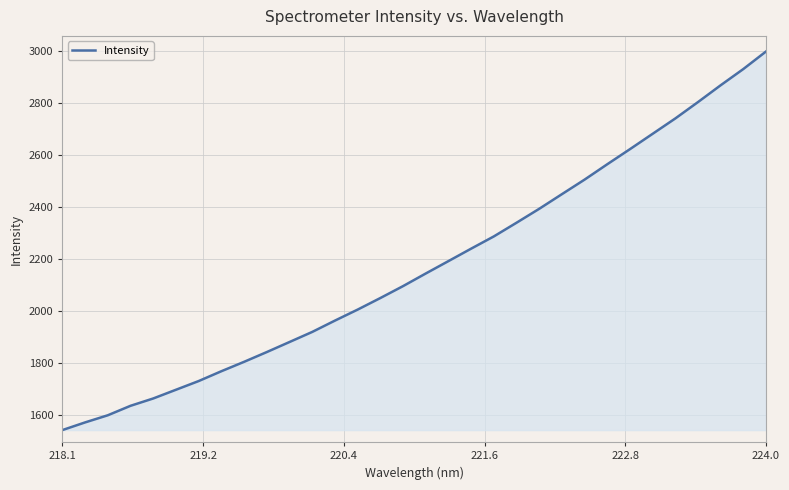

What is the smallest value displayed?

1543.1